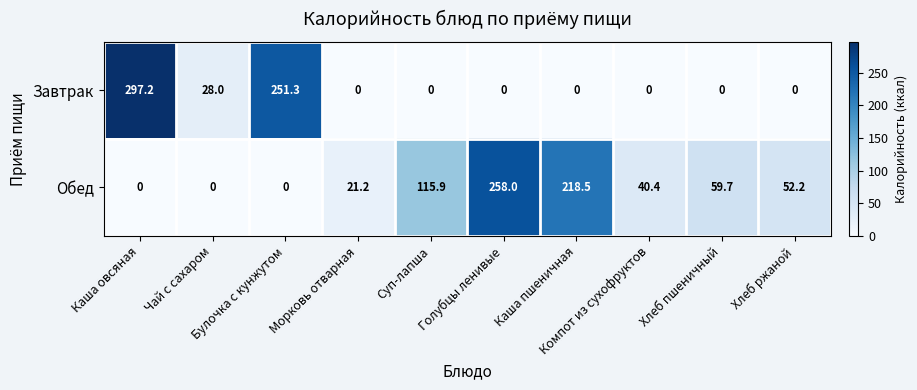

What is the sum of all Обед values?

765.9